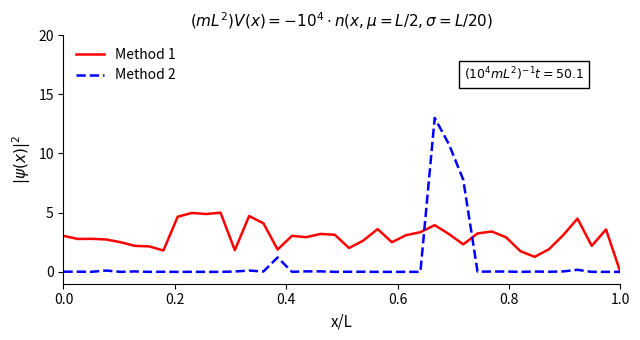

Is this an area chart (filled region under the line)?

No